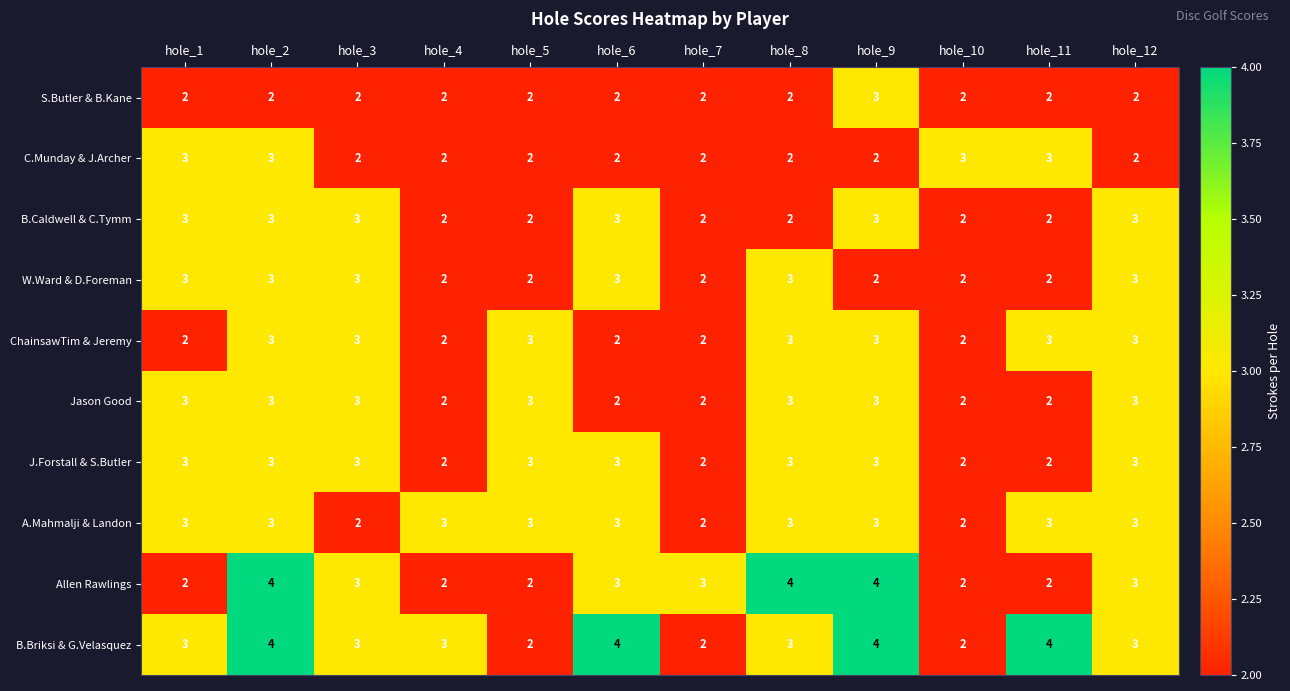

Count the number of data series in this chart.

10